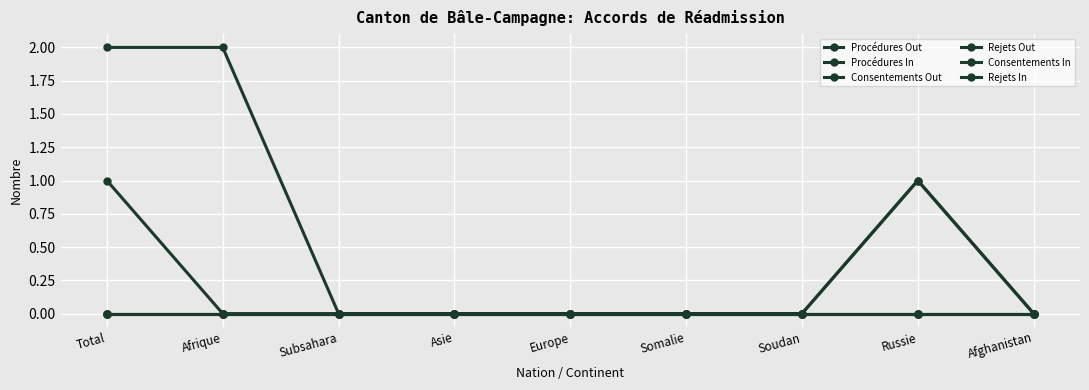

At Russie, list the series in order from largest to smallest.

Procédures Out, Consentements Out, Procédures In, Rejets Out, Consentements In, Rejets In